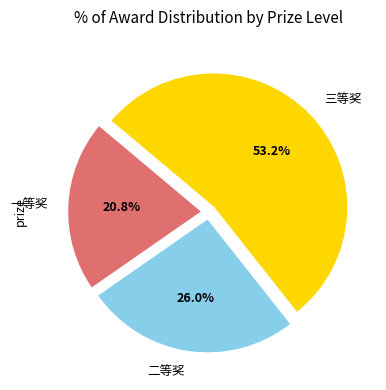

What is the ratio of the value at 一等奖 to the value at 三等奖?

0.4